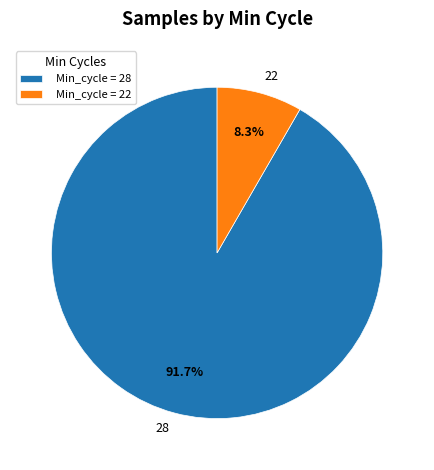

How many slices are in this pie chart?

2